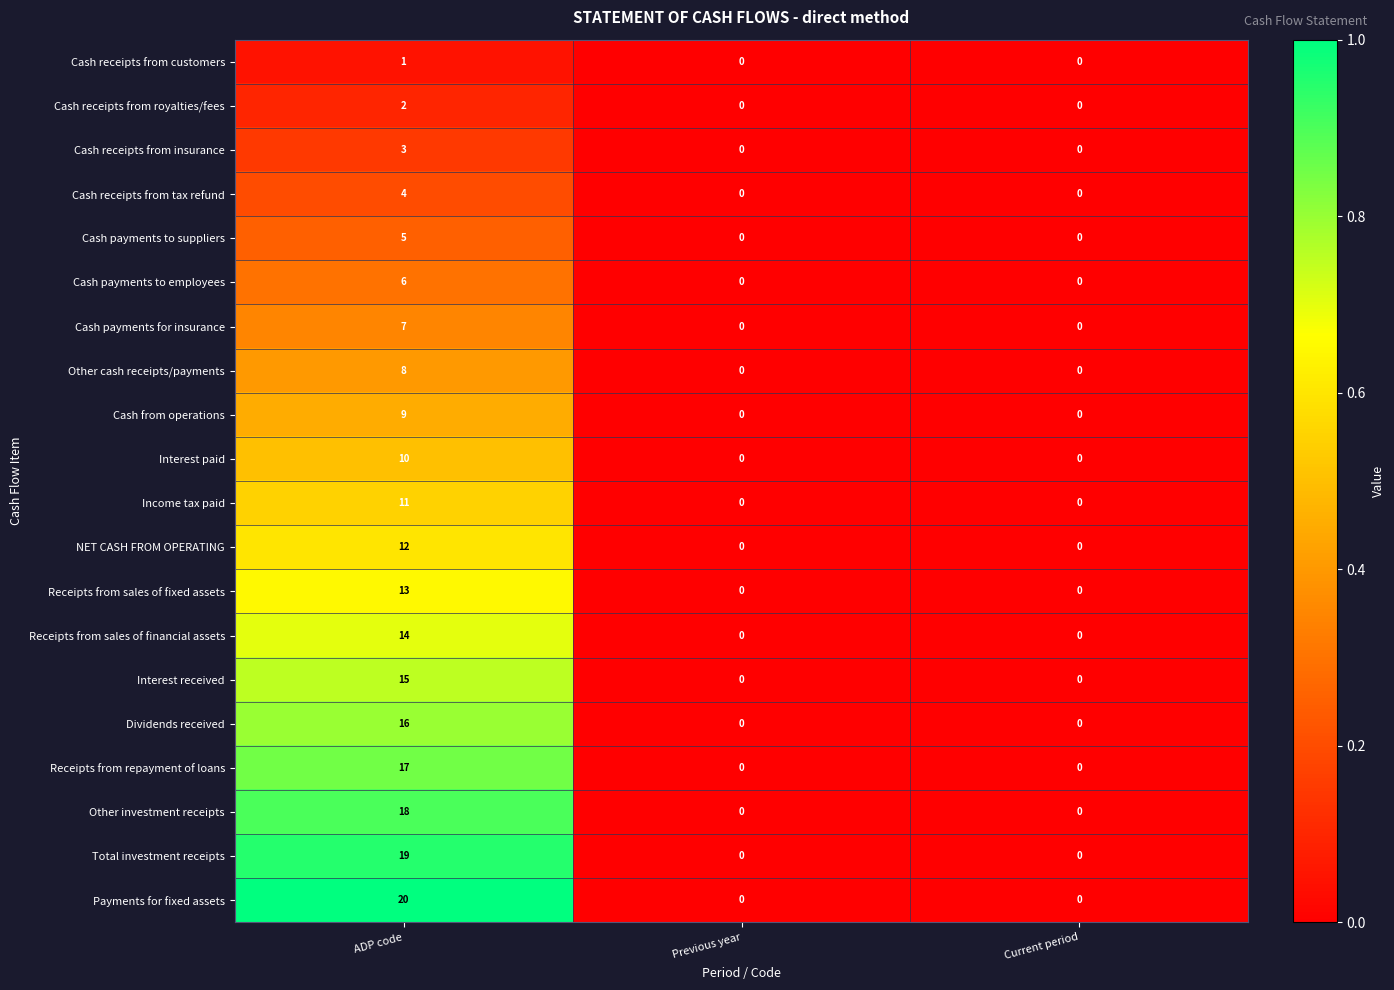

How many Receipts from sales of fixed assets values are between 0 and 13?

3